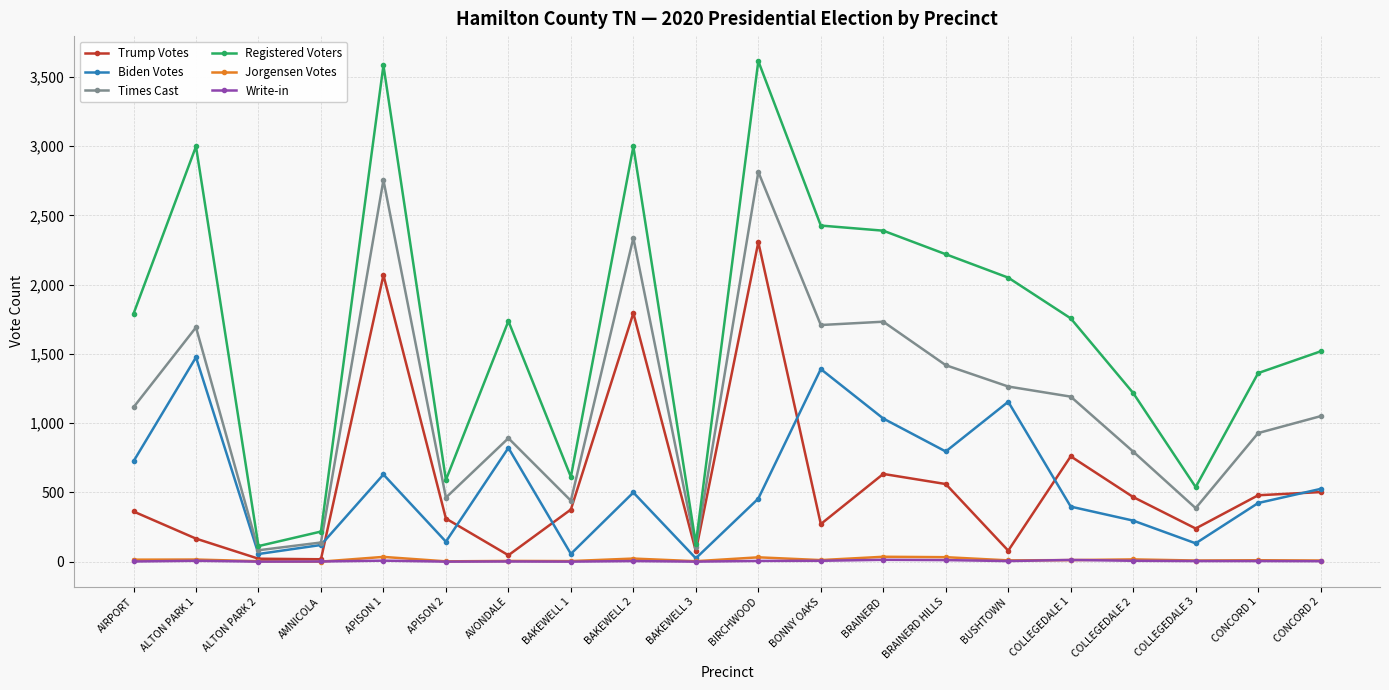

What is the label of the 1st point from the left?

AIRPORT